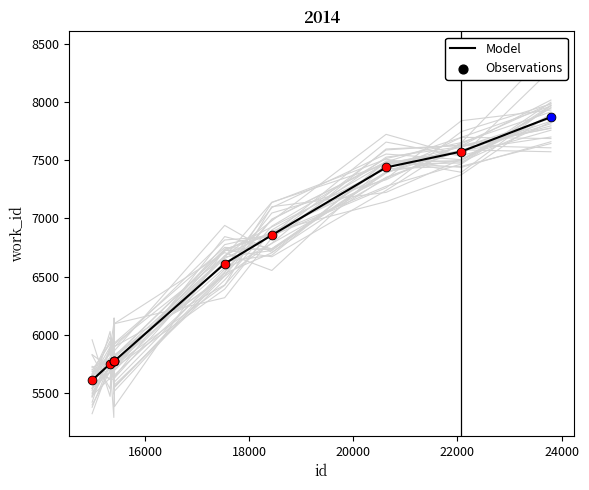

What is the lowest value of the Model series?

5609